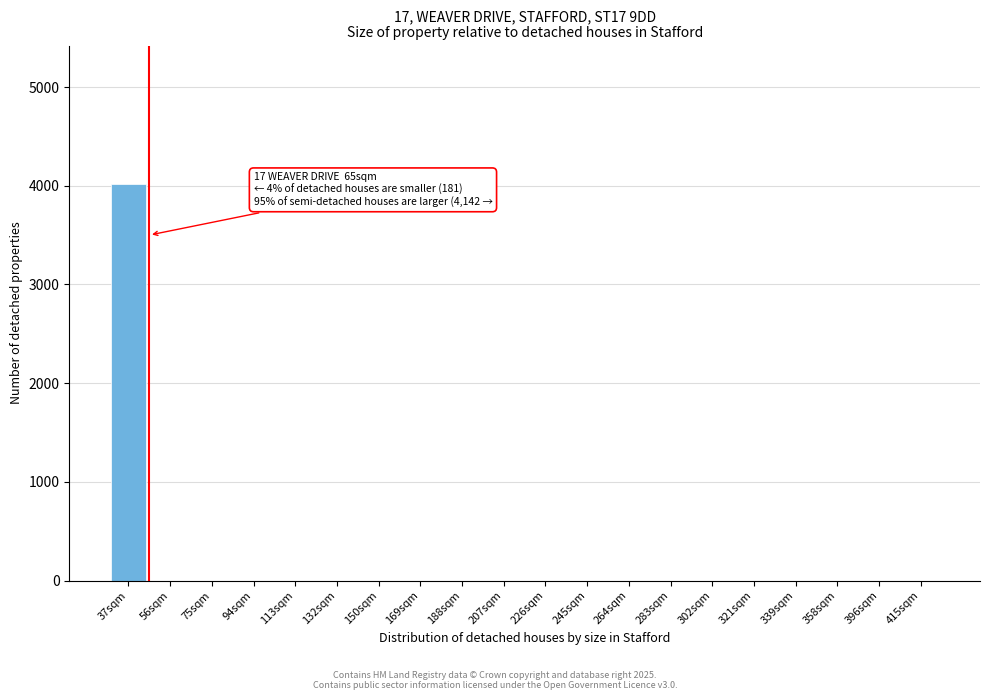

Reading left to right, list all the values displayed in this chart.

37sqm=4015	56sqm=0	75sqm=0	94sqm=0	113sqm=0	132sqm=0	150sqm=0	169sqm=0	188sqm=0	207sqm=0	226sqm=0	245sqm=0	264sqm=0	283sqm=0	302sqm=0	321sqm=0	339sqm=0	358sqm=0	396sqm=0	415sqm=0